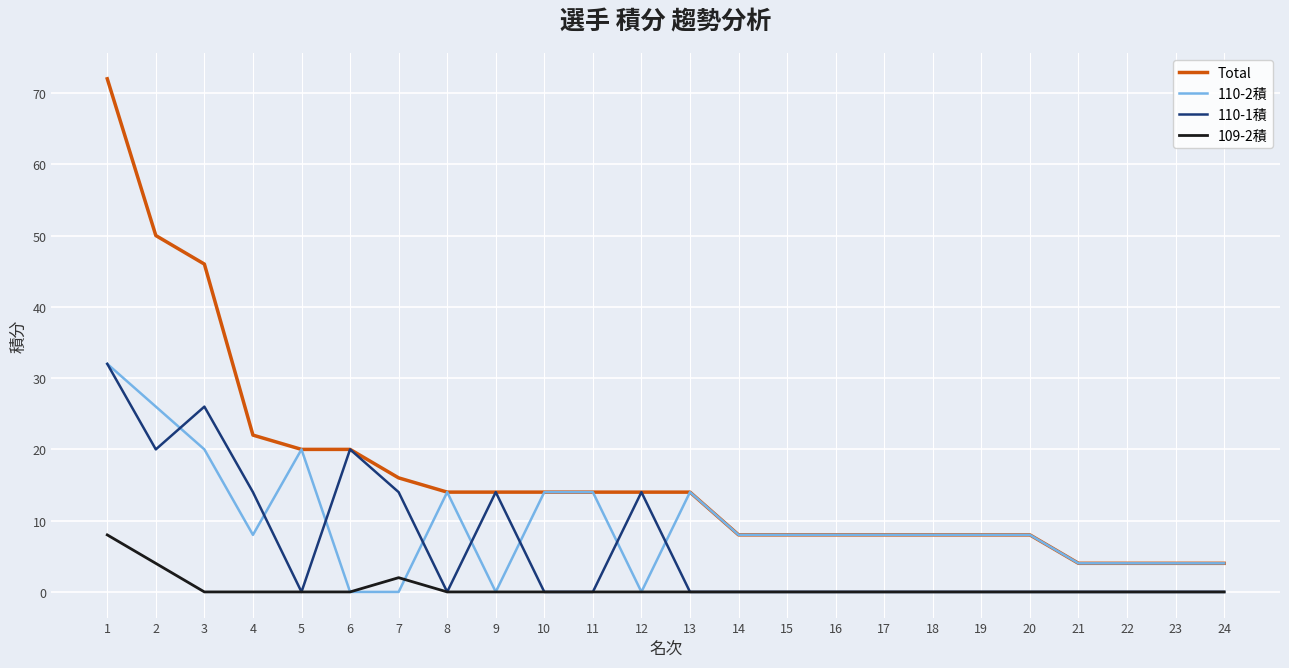

Where is the first local minimum for 110-2積?

4